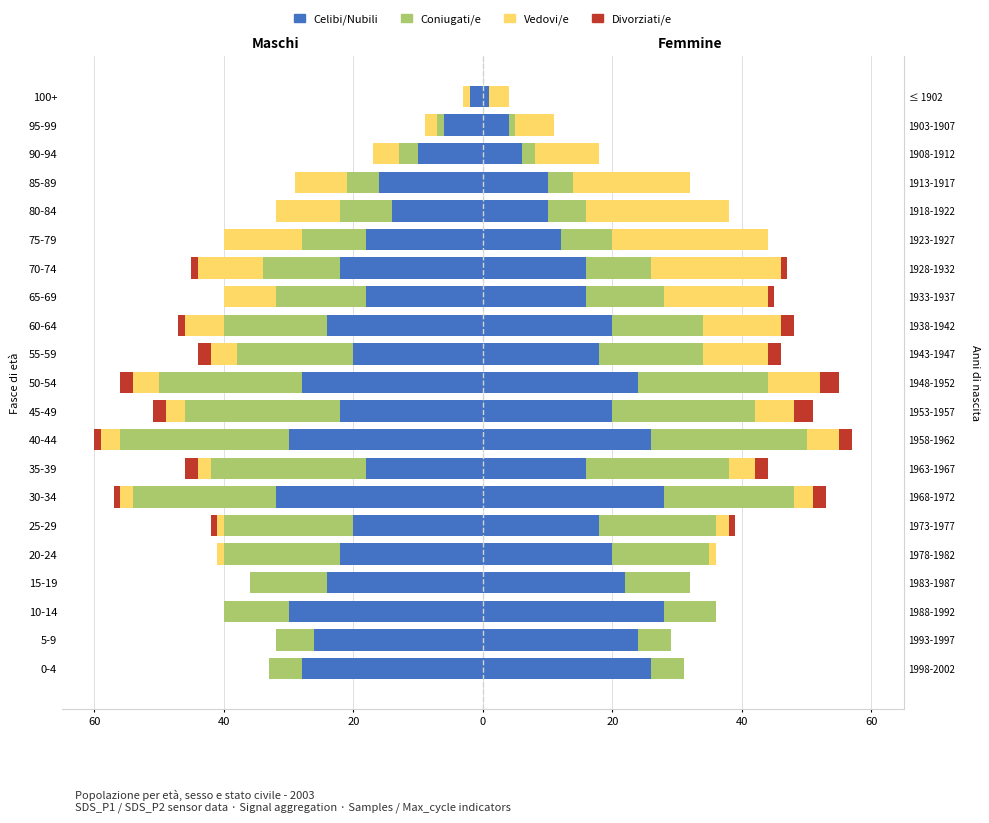

How many values in the Vedovi/e series are below -3?

9